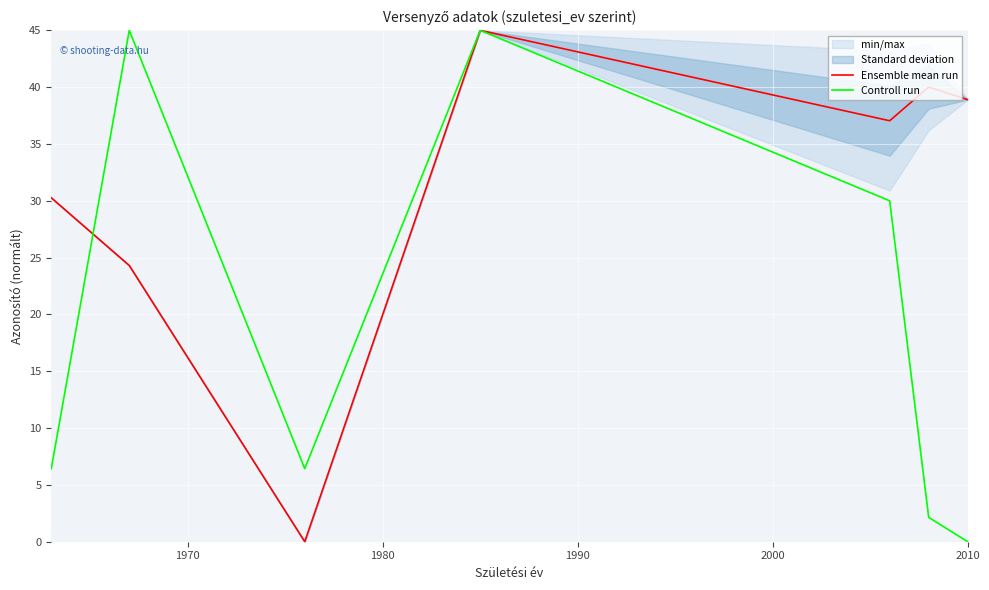

What is the highest value of the Ensemble mean run series?

45.0